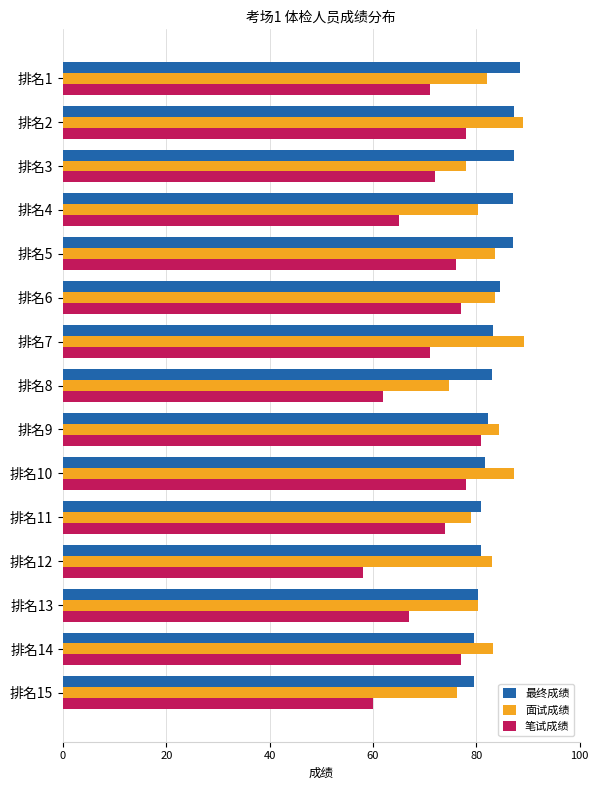

What are all the series names shown in the legend?

最终成绩, 面试成绩, 笔试成绩